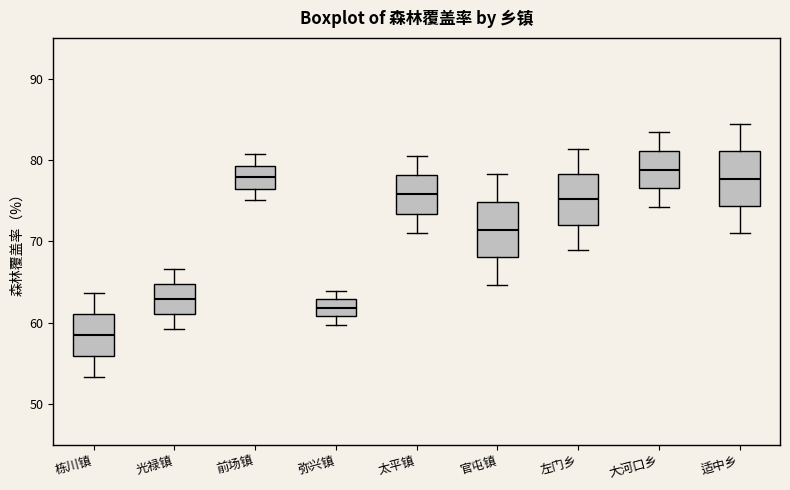

Reading left to right, transcribe this box plot: for each box, give where its median line is, the range the box spans, and where its two whiskers end, as read against the y-axis. The values are not printed on the chart, so give them approximately, as read against the axis.

栋川镇: median 59, box 56 to 61, whiskers 53 to 64
光禄镇: median 63, box 61 to 65, whiskers 59 to 67
前场镇: median 78, box 76 to 79, whiskers 75 to 81
弥兴镇: median 62, box 61 to 63, whiskers 60 to 64
太平镇: median 76, box 73 to 78, whiskers 71 to 81
官屯镇: median 71, box 68 to 75, whiskers 65 to 78
左门乡: median 75, box 72 to 78, whiskers 69 to 81
大河口乡: median 79, box 77 to 81, whiskers 74 to 84
适中乡: median 78, box 74 to 81, whiskers 71 to 84